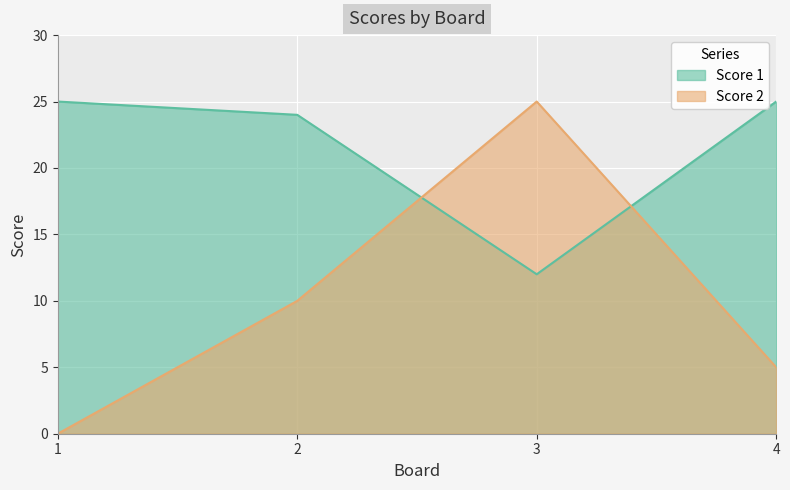

The value of Score 1 at 1 is 25. True or false?

True